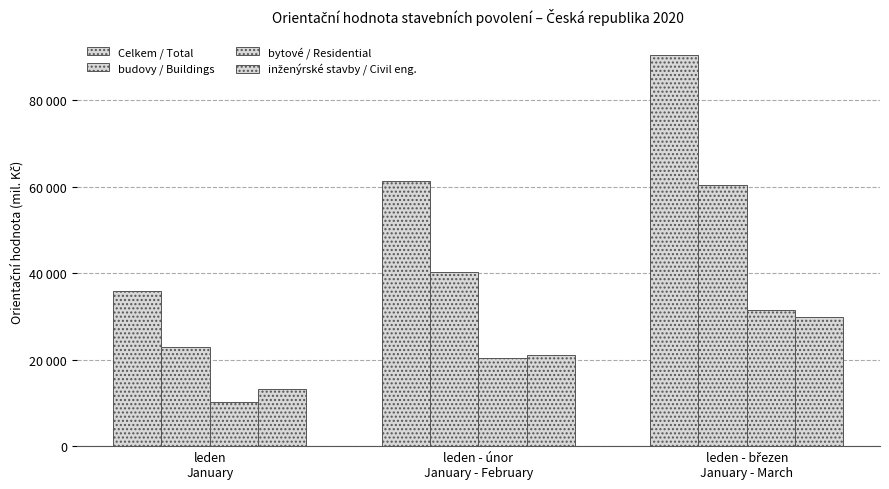

What is the difference between the maximum and minimum values in the Celkem / Total series?

54450